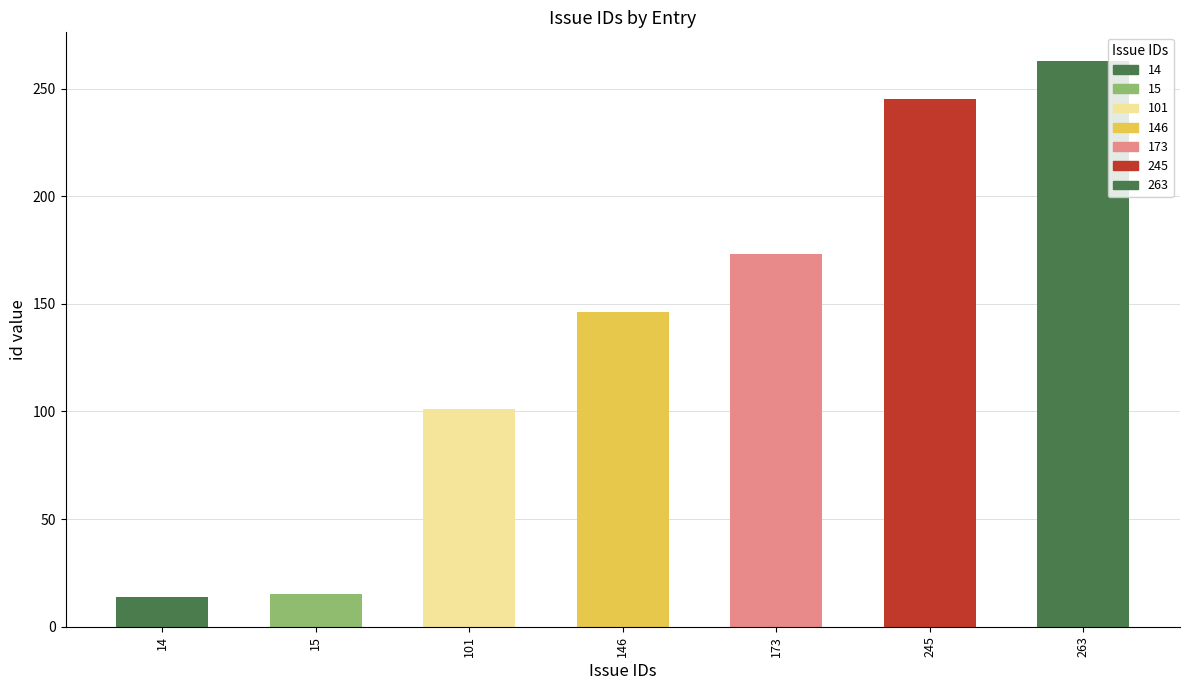

What is the value of the 3rd bar from the left?

101